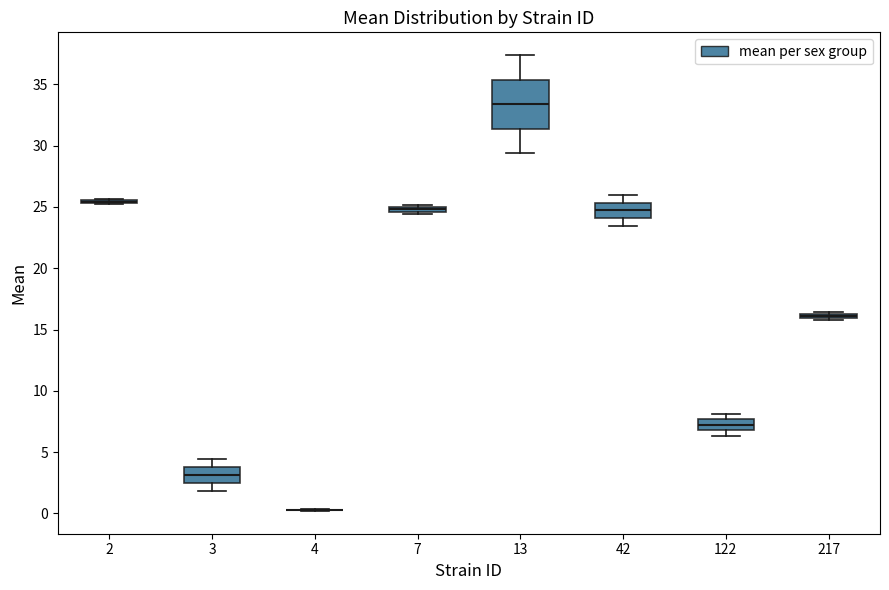

Comparing the boxes themselves (not the whiskers), which one is the tallest?

13